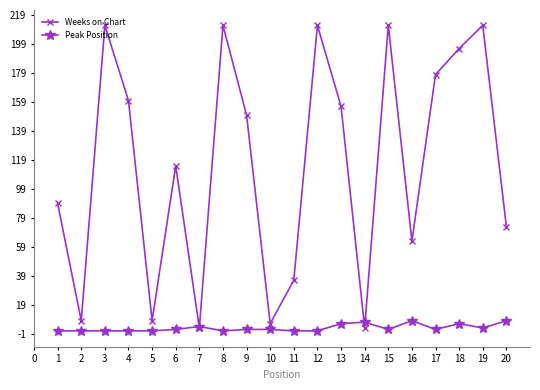

At which label is Weeks on Chart closest to 107?

6